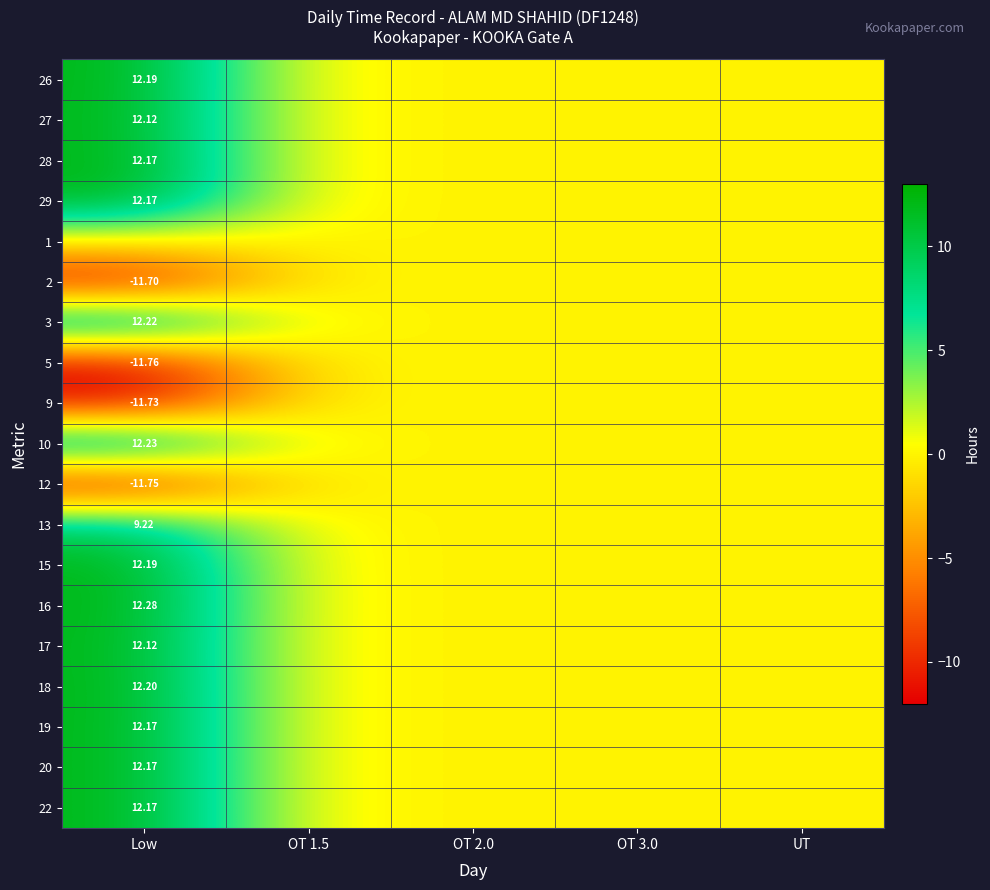

What is the sum of all 2 values?

-11.7